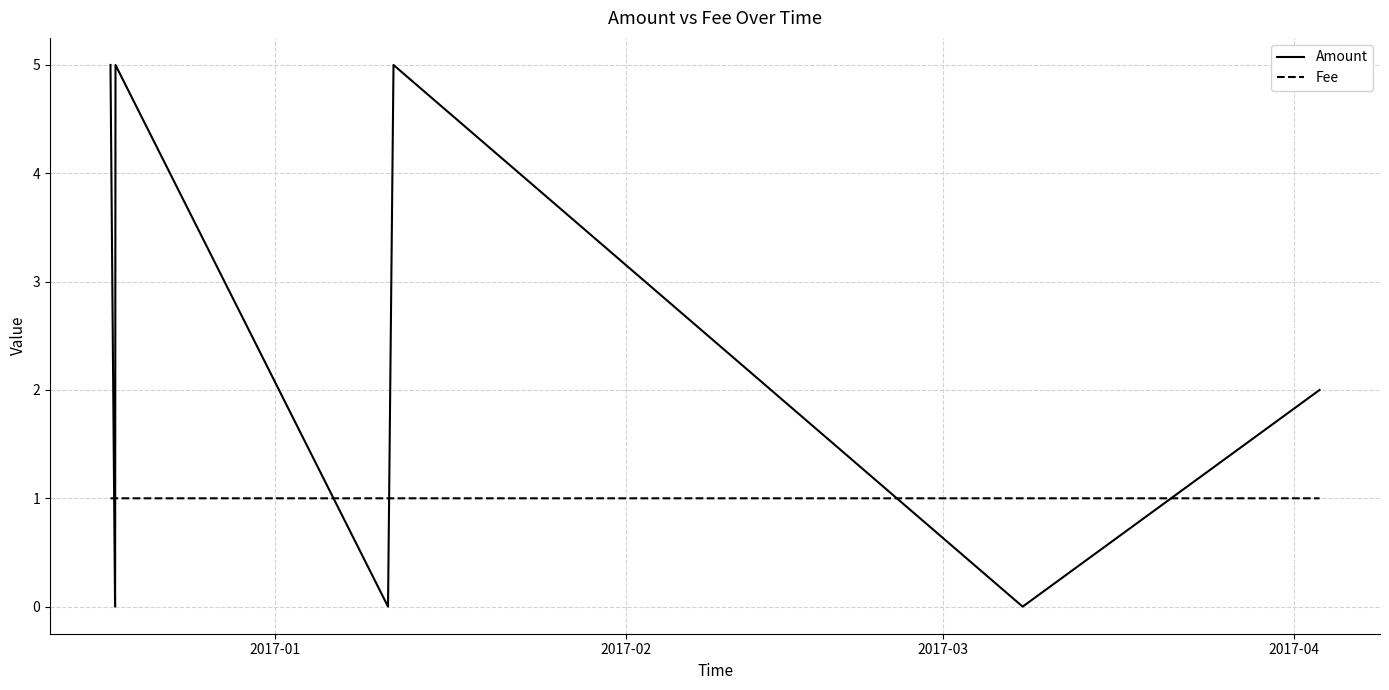

Rank the series by their average value, from highest to lowest.

Amount, Fee